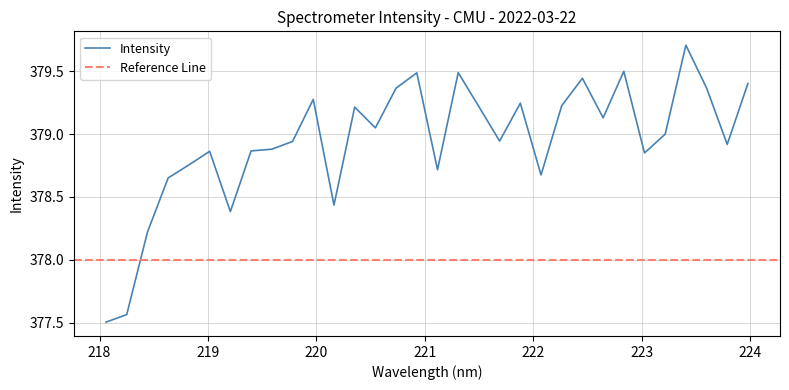

What is the ratio of the value at 221.8812 to the value at 219.2067?

1.0